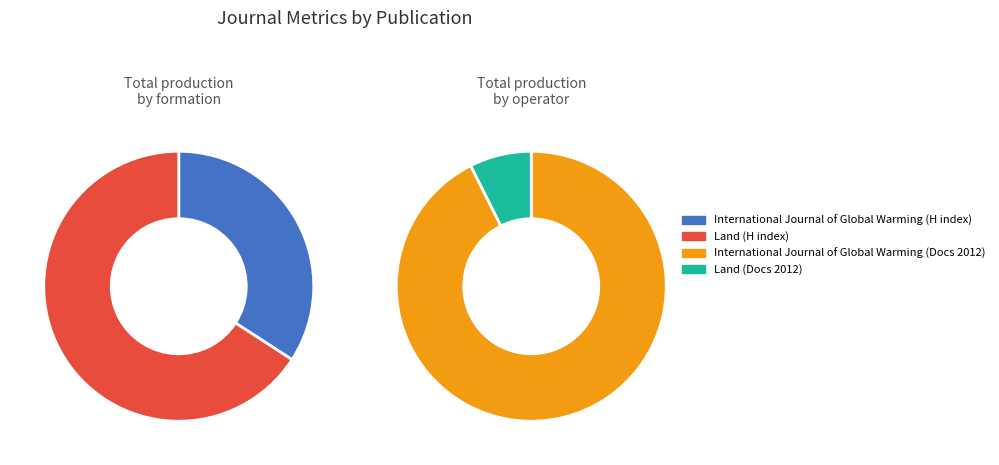

Rank the series at Land from lowest to highest value.

Total Docs. (2012), H index